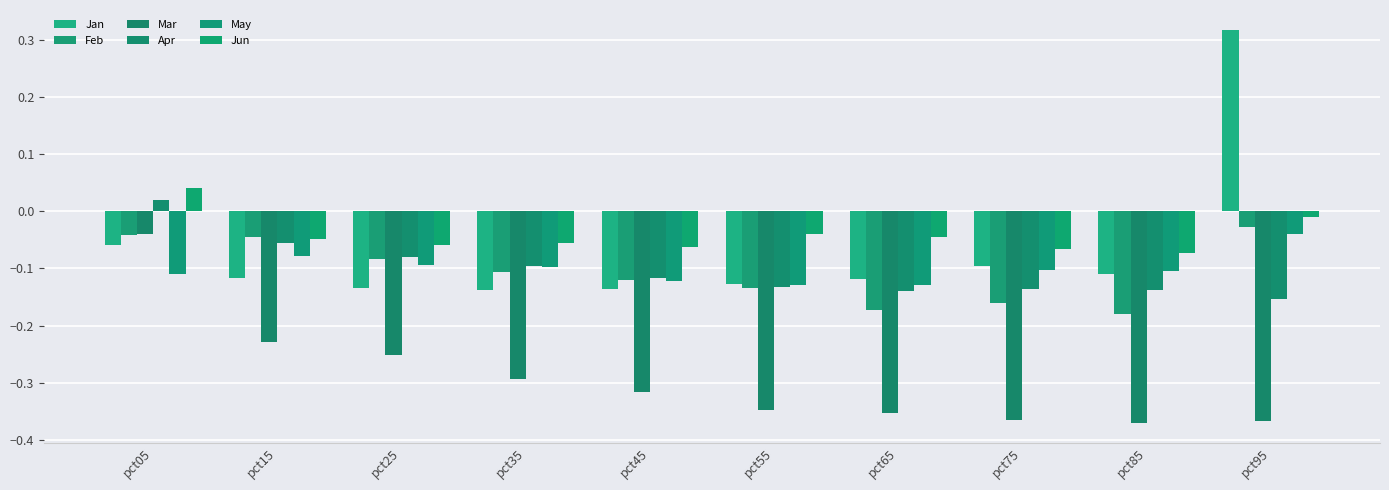

What is the value of the Apr bar at the 9th from the left?

-0.1